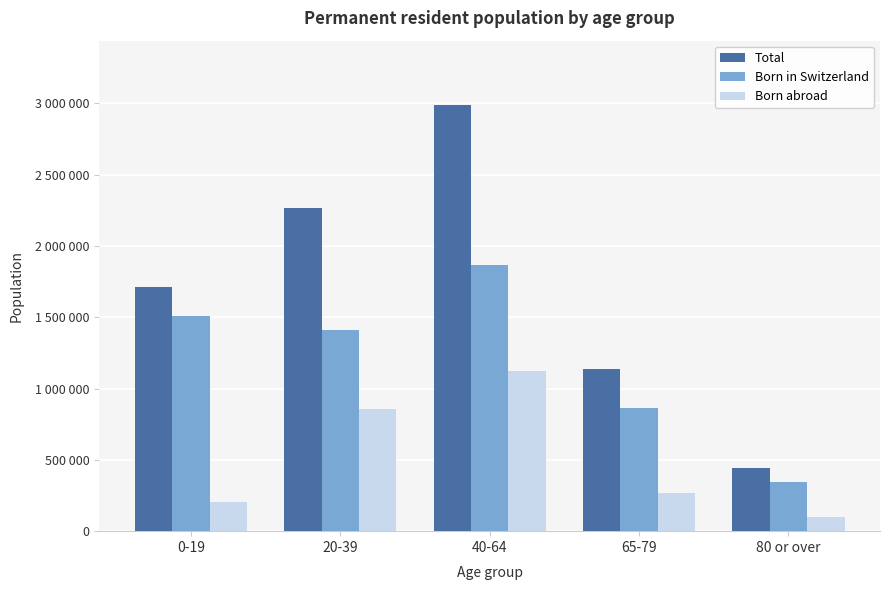

Rank the series by their average value, from lowest to highest.

Born abroad, Born in Switzerland, Total